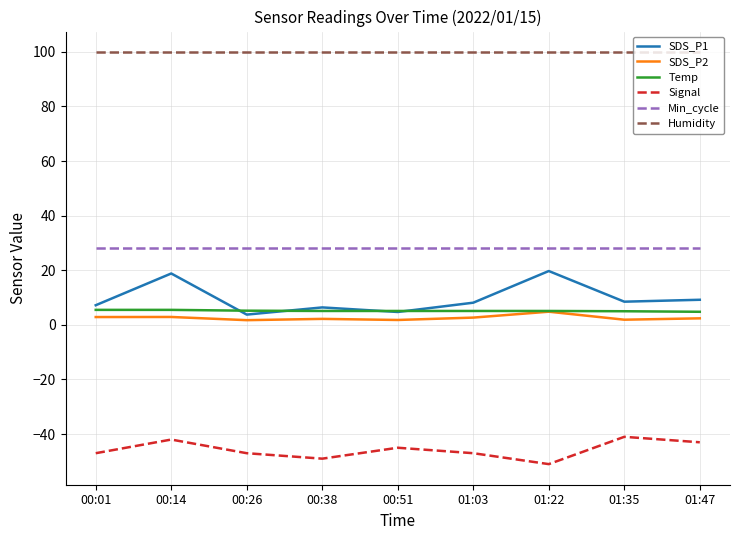

What is the difference between the maximum and minimum values in the SDS_P1 series?

16.0